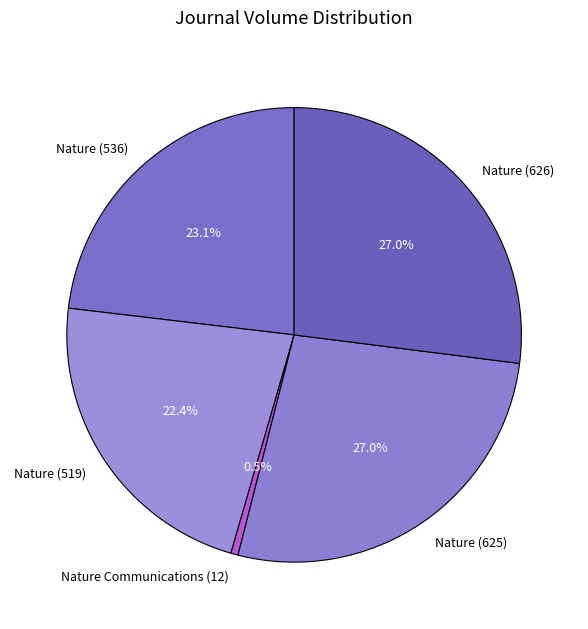

Approximately how many times larger is the value at Nature (536) compared to Nature (519)?

1.0